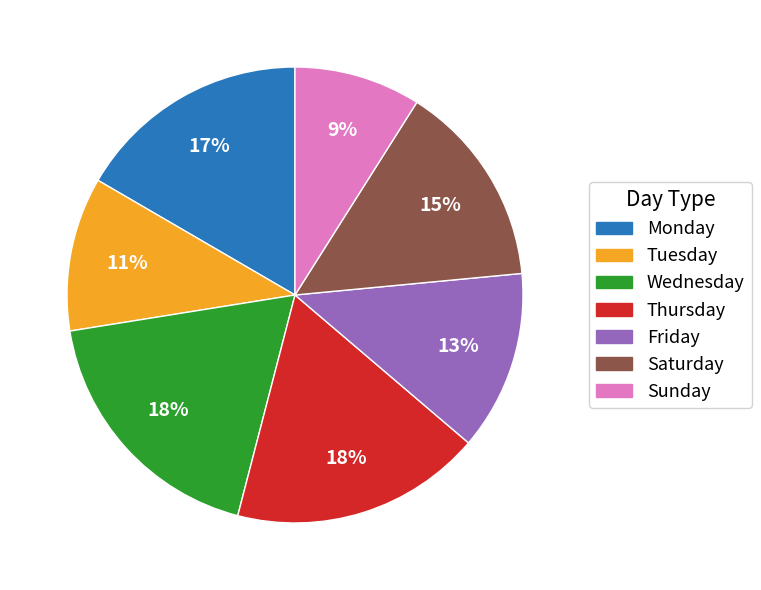

Is there any slice that represents more than half of the pie?

No